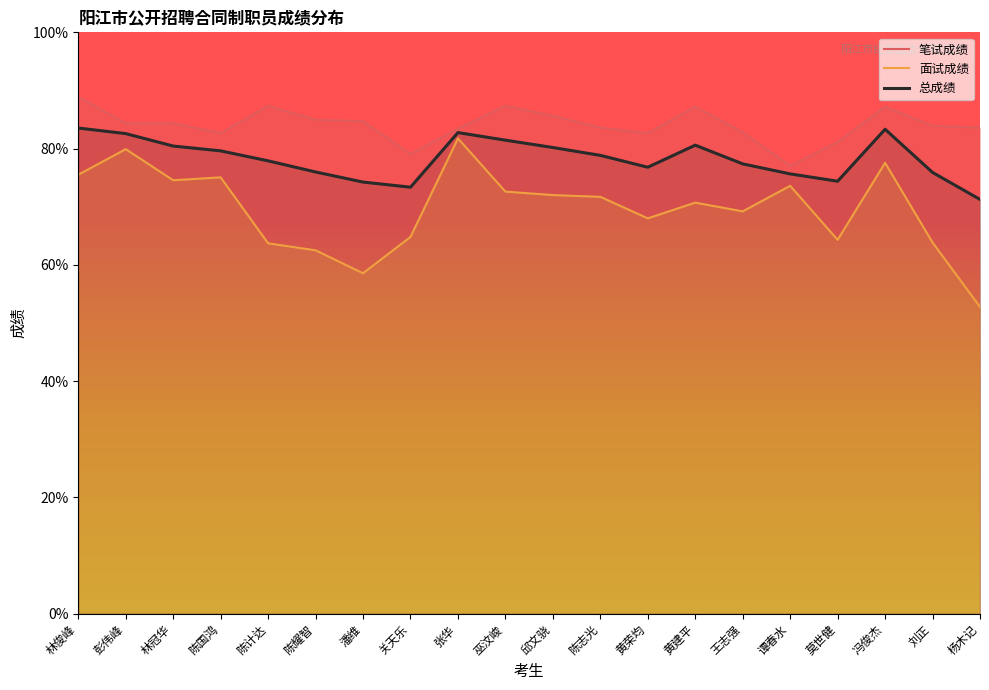

Is the value of 面试成绩 at 陈计达 greater than the value of 总成绩 at 黄荣均?

No